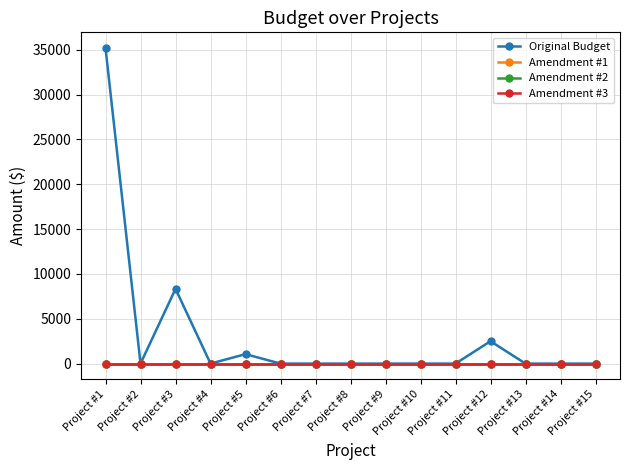

Is this an area chart (filled region under the line)?

No